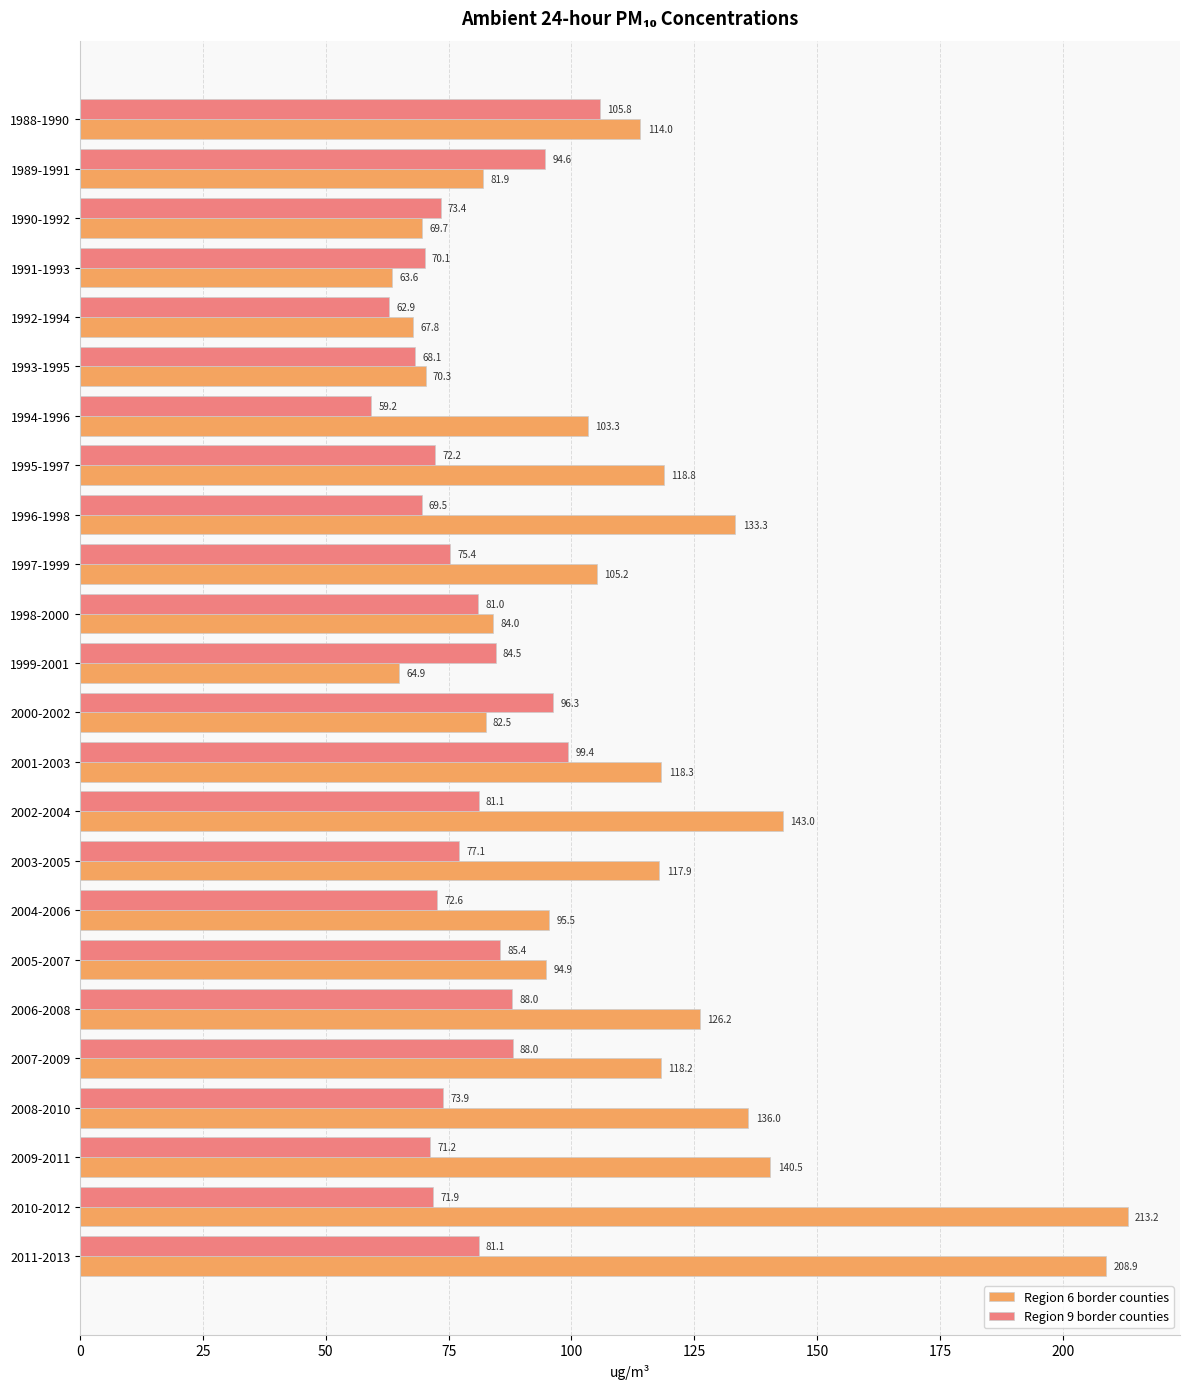

At how many categories does at least one series exceed 116?

11